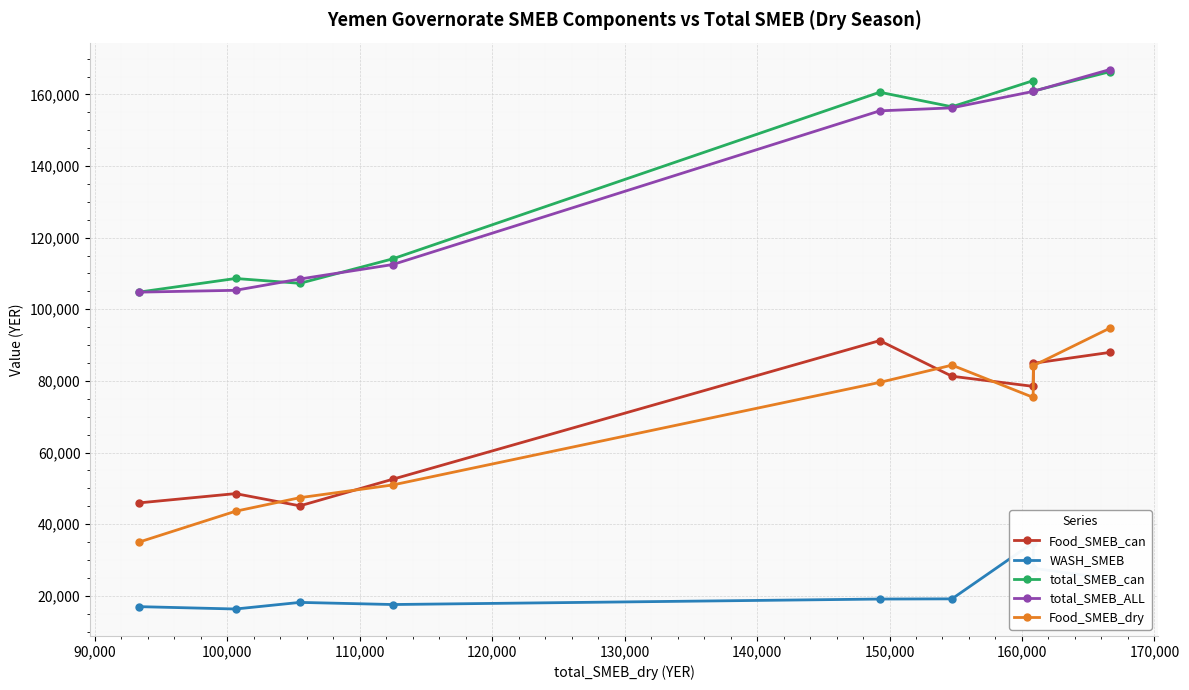

What is the smallest value displayed?

16300.0